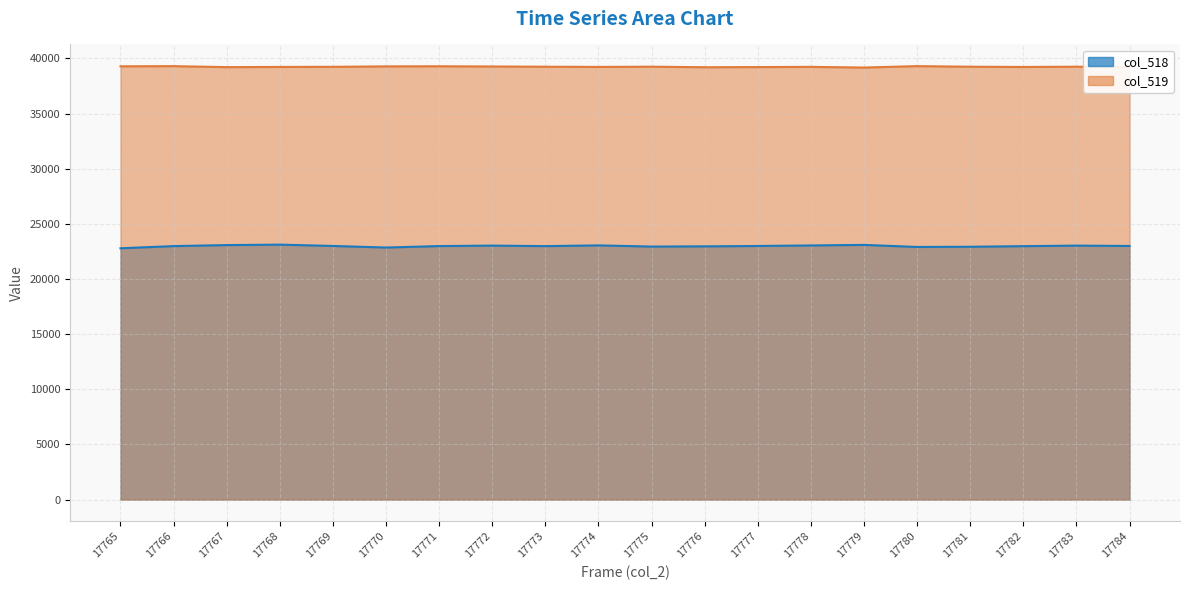

Reading left to right, what are all the values shown in this chart?

col_518: 17765=22784	17766=22982	17767=23074	17768=23115	17769=22994	17770=22851	17771=22984	17772=23026	17773=22979	17774=23046	17775=22940	17776=22959	17777=22992	17778=23040	17779=23091	17780=22904	17781=22923	17782=22976	17783=23026	17784=22994
col_519: 17765=39282	17766=39297	17767=39207	17768=39225	17769=39236	17770=39276	17771=39286	17772=39266	17773=39245	17774=39226	17775=39247	17776=39199	17777=39213	17778=39231	17779=39170	17780=39299	17781=39245	17782=39222	17783=39246	17784=39237